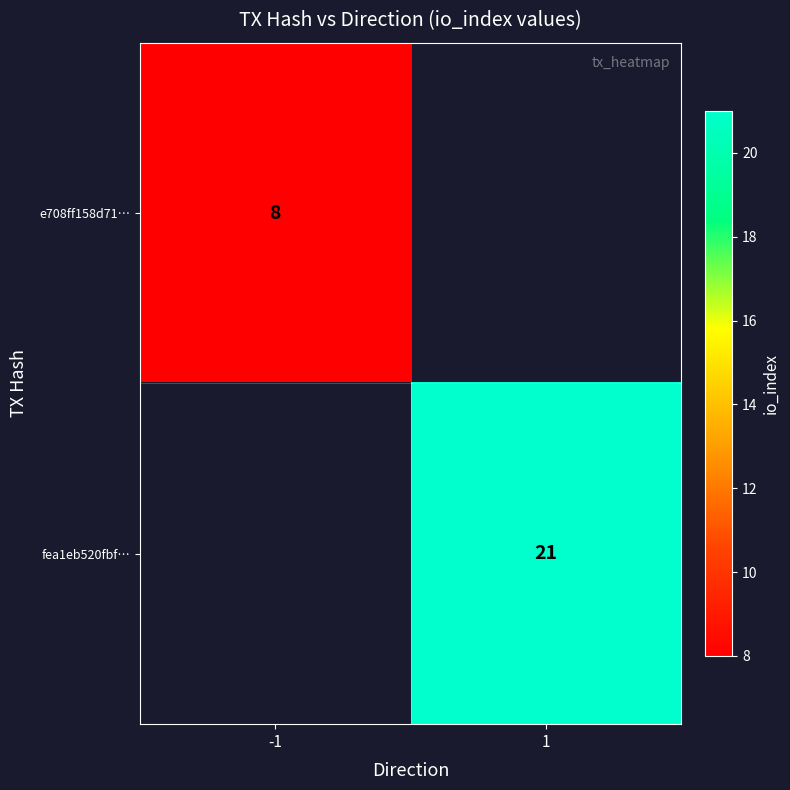

The fea1eb520fbf… series shows 8 at 1. True or false?

False